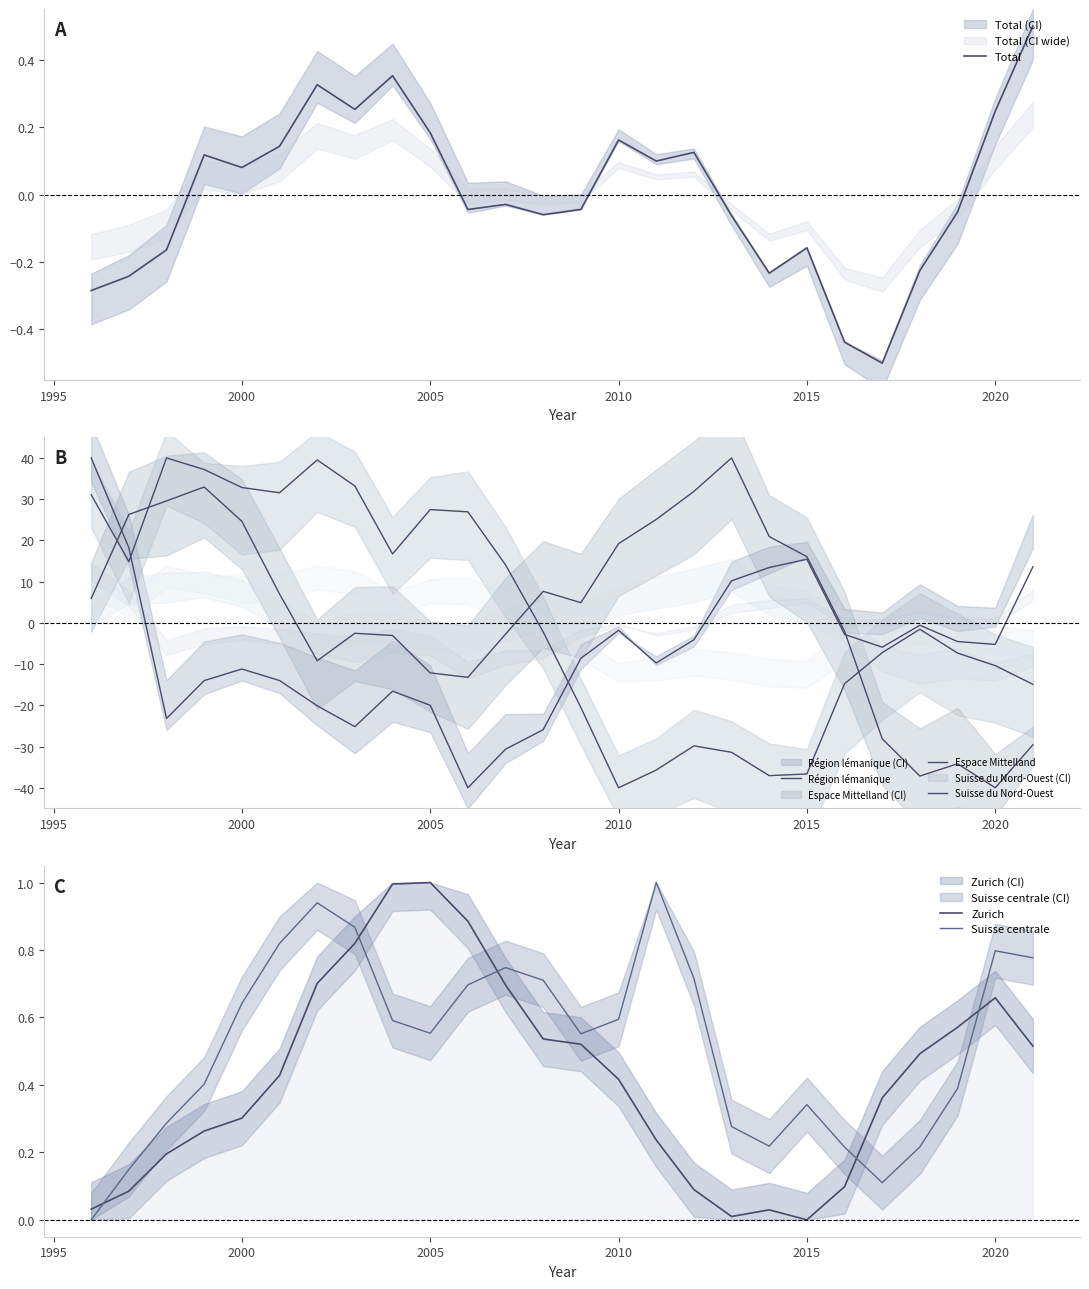

How many values in the Suisse centrale series exceed 0?

25